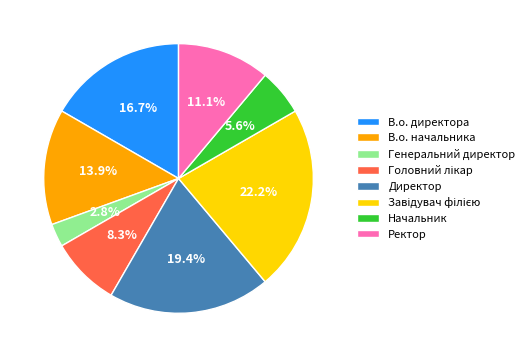

Is it true that В.о. начальника is 19% of the pie?

False